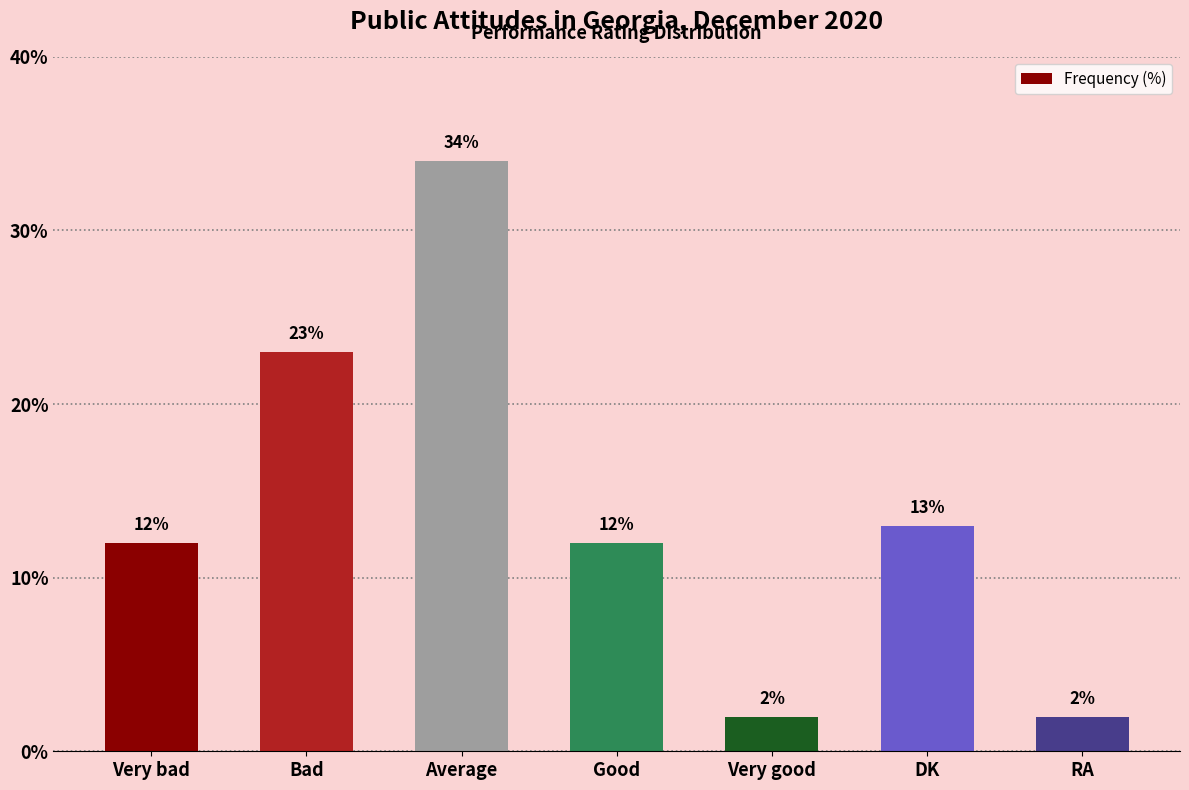

What position from the left is Average?

3